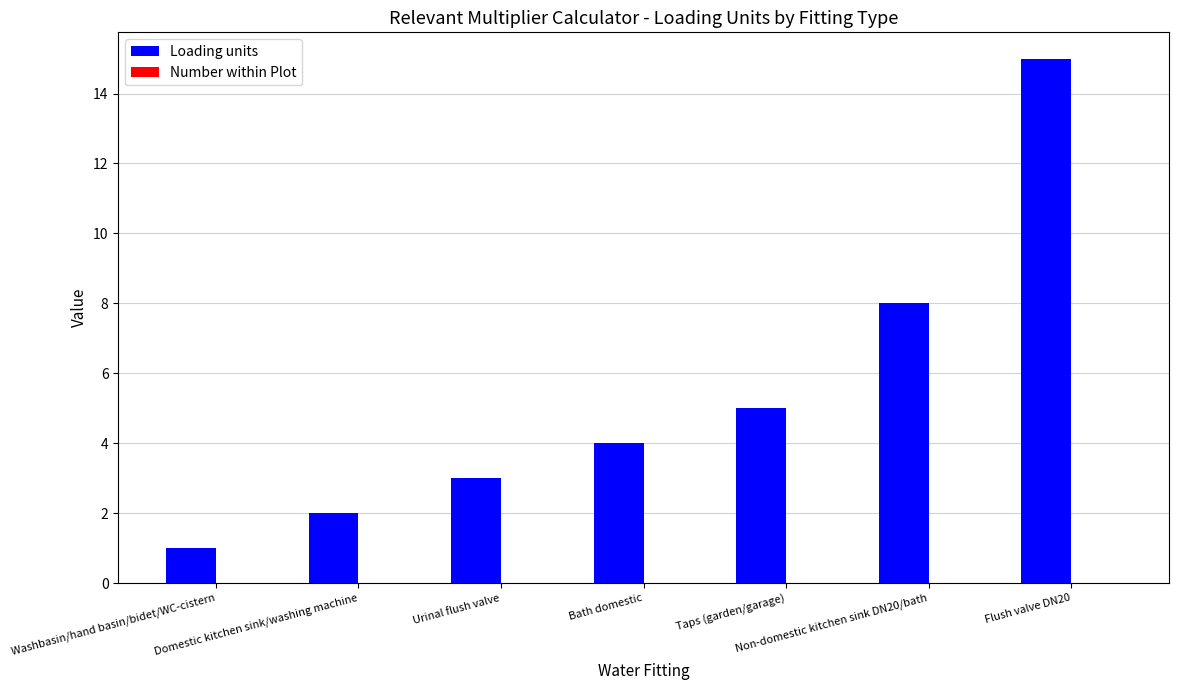

What is the difference between the second highest and minimum values?

7